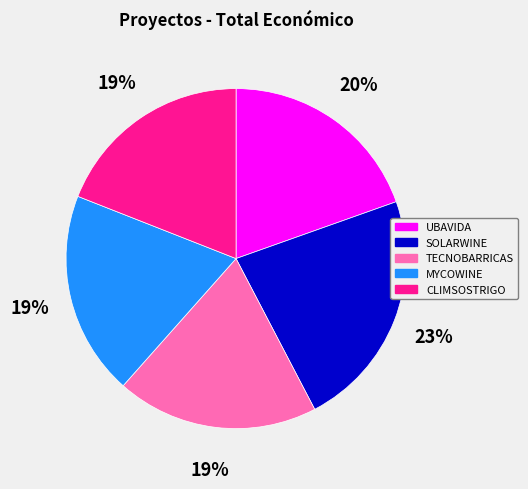

Do MYCOWINE and UBAVIDA together represent more than half of the pie?

No